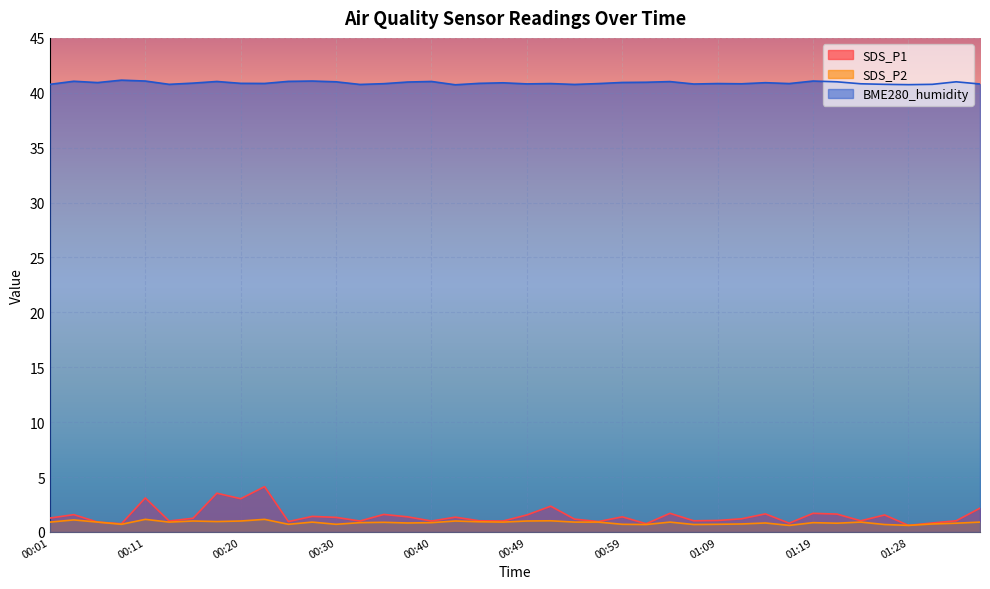

What is the total value across all series at 00:28?

43.4